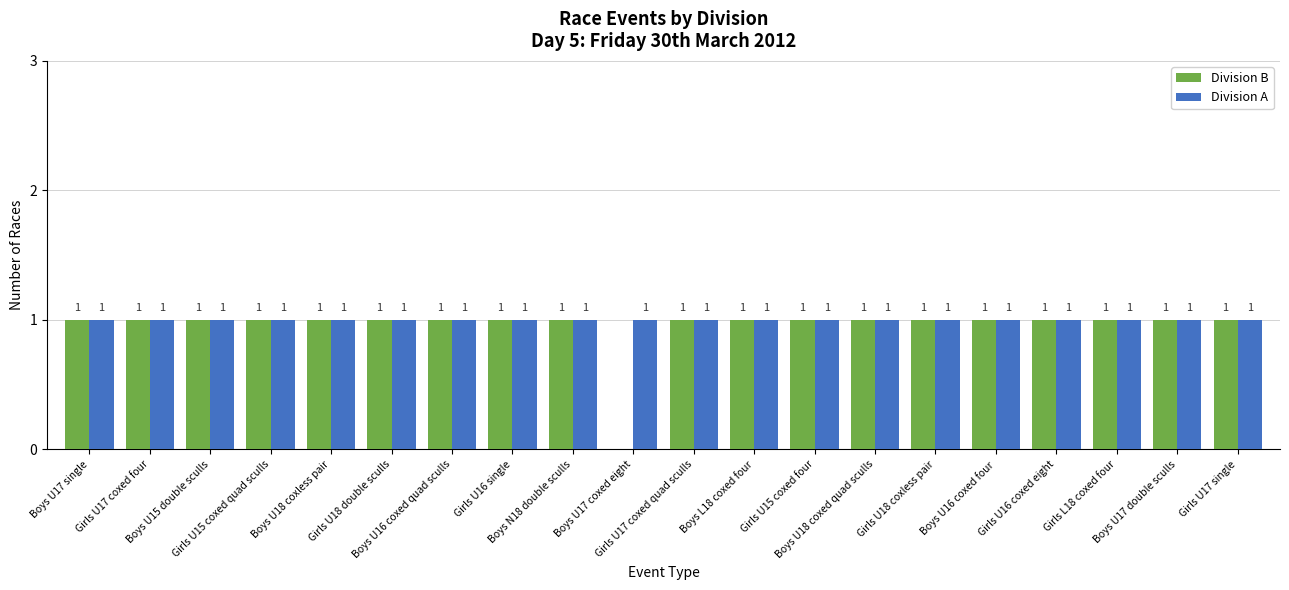

How many Division B values are between 1 and 2?

19